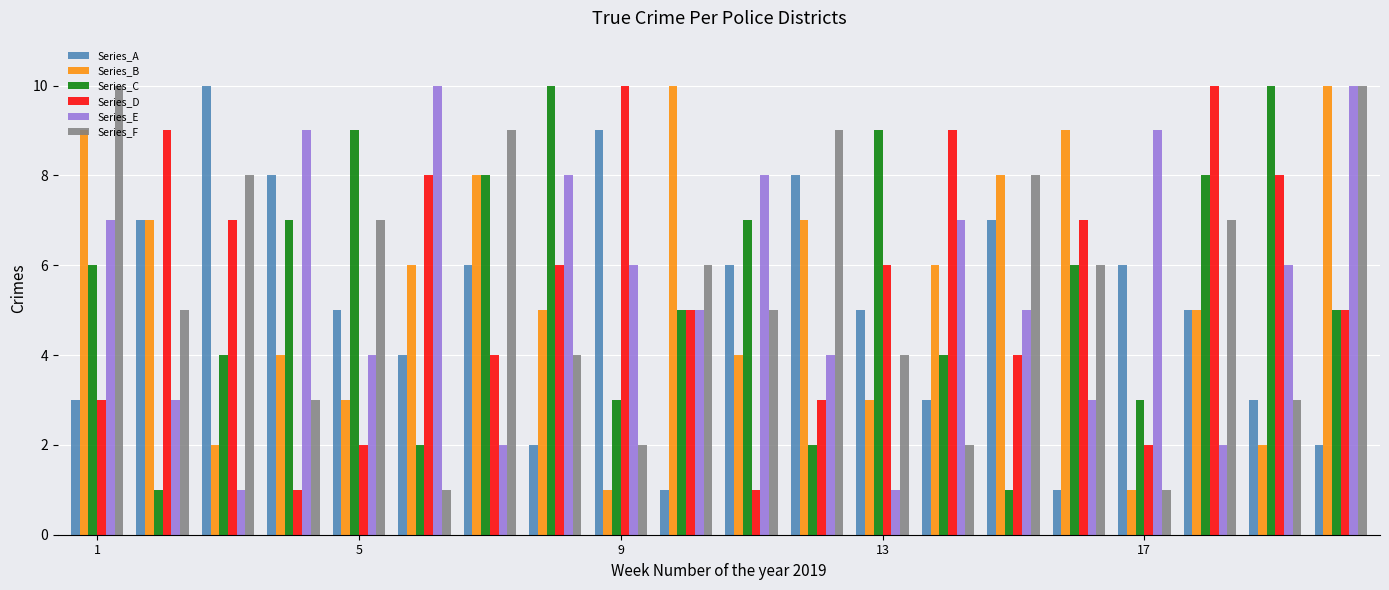

How many Series_E values are between 3 and 8?

12